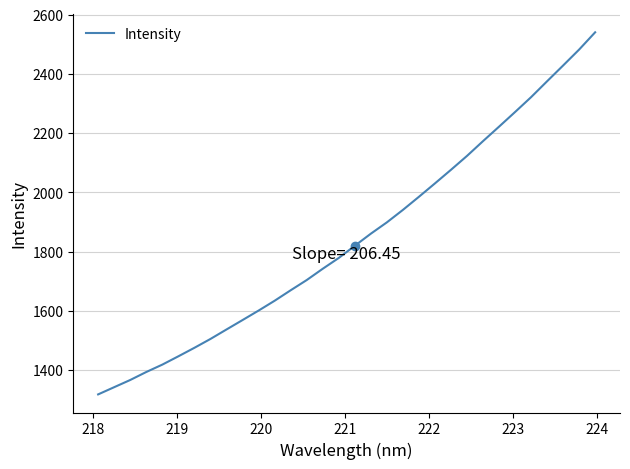

How many categories are shown in the chart?

32